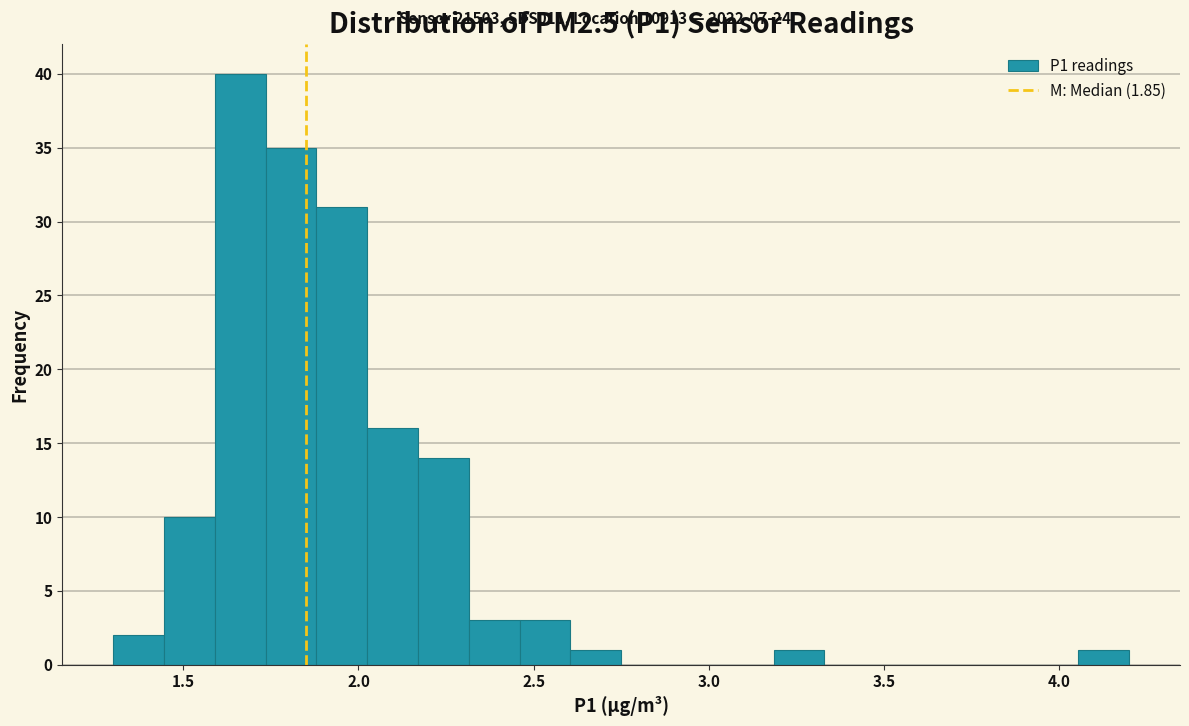

Read against the x-axis, roughly where is the centre of the tallest bar?

1.65